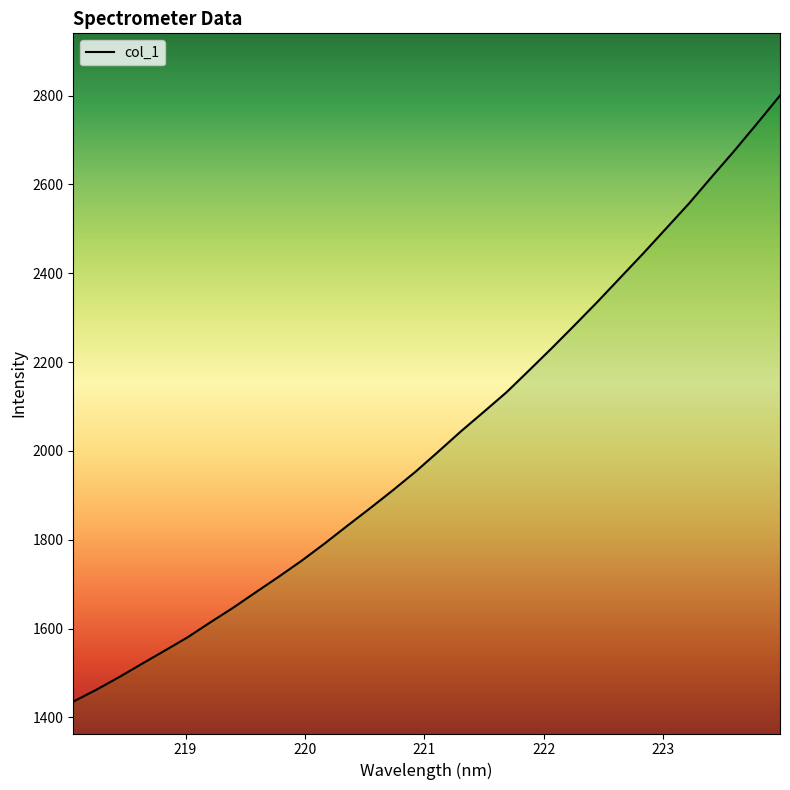

What is the maximum value shown in the chart?

2800.0